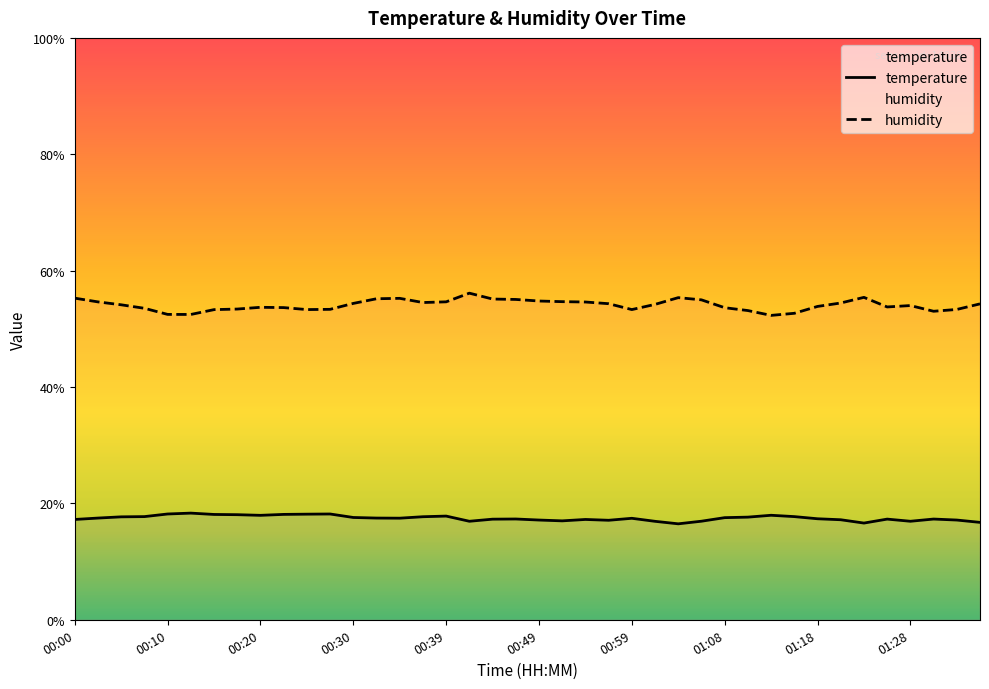

What are all the series names shown in the legend?

temperature, humidity